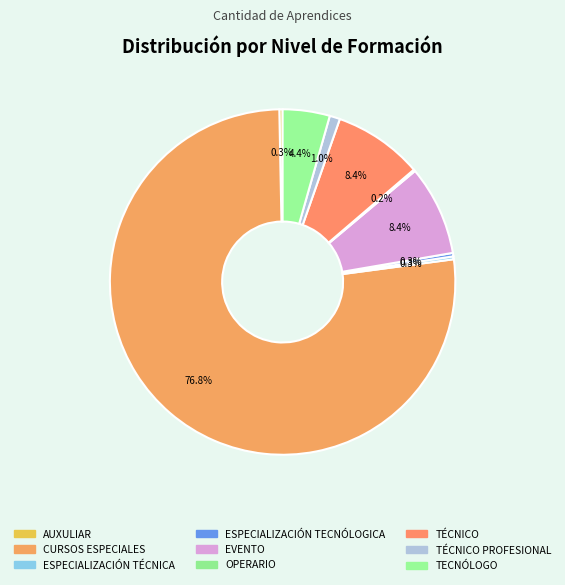

What percentage do EVENTO and TÉCNICO PROFESIONAL together represent?

9.4%